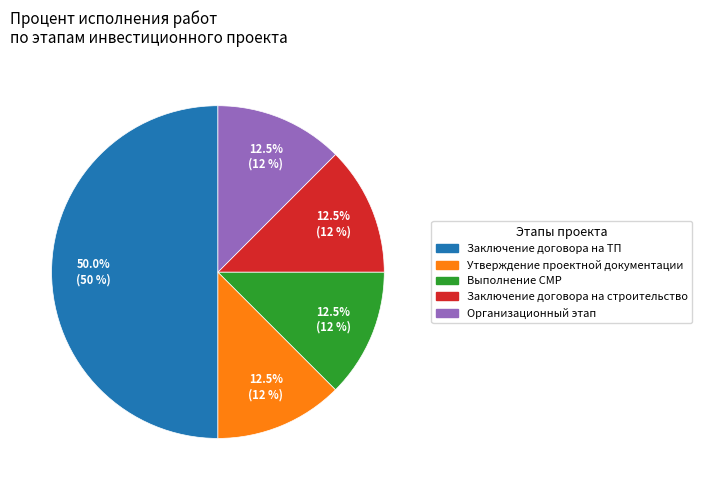

Which category has the smallest portion of the pie?

Утверждение проектной документации